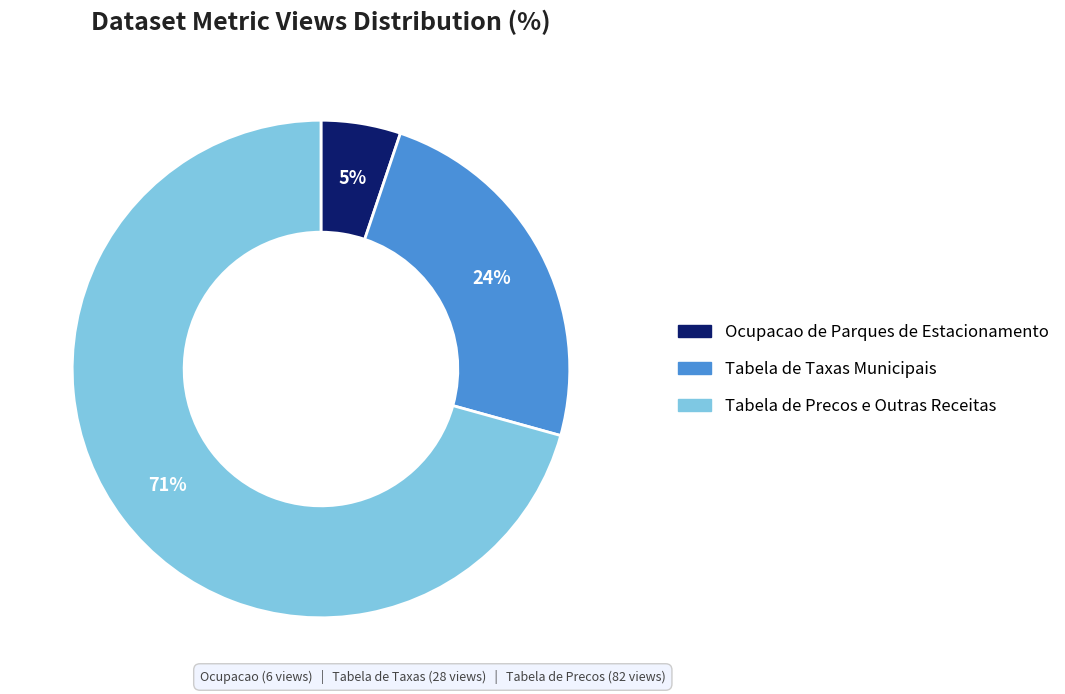

Count the number of slices in the pie.

3